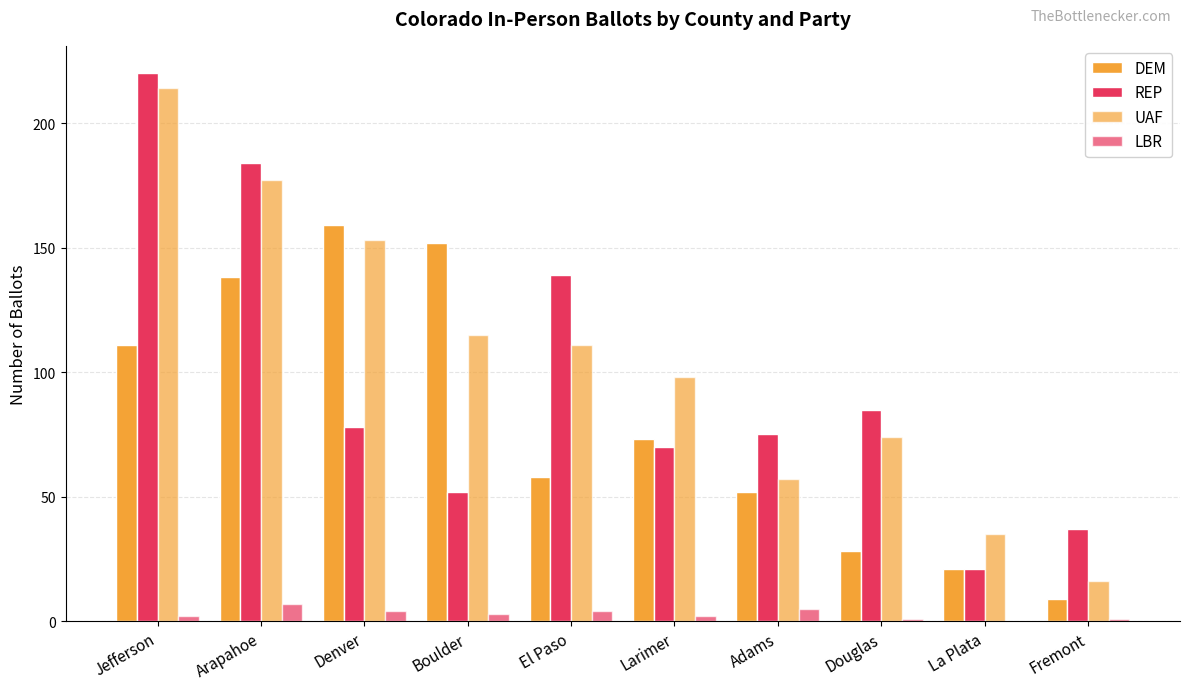

Which category has the lowest value across all series?

La Plata